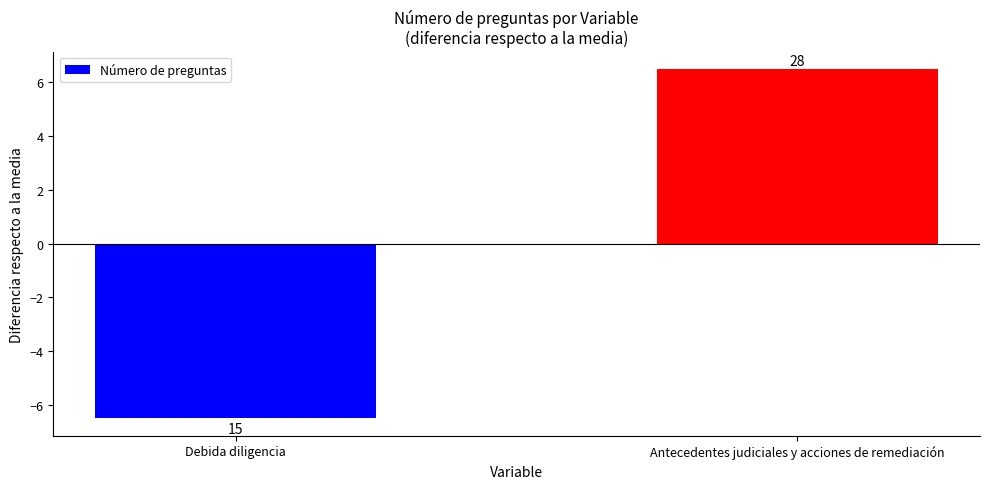

Does the chart contain any negative values?

Yes